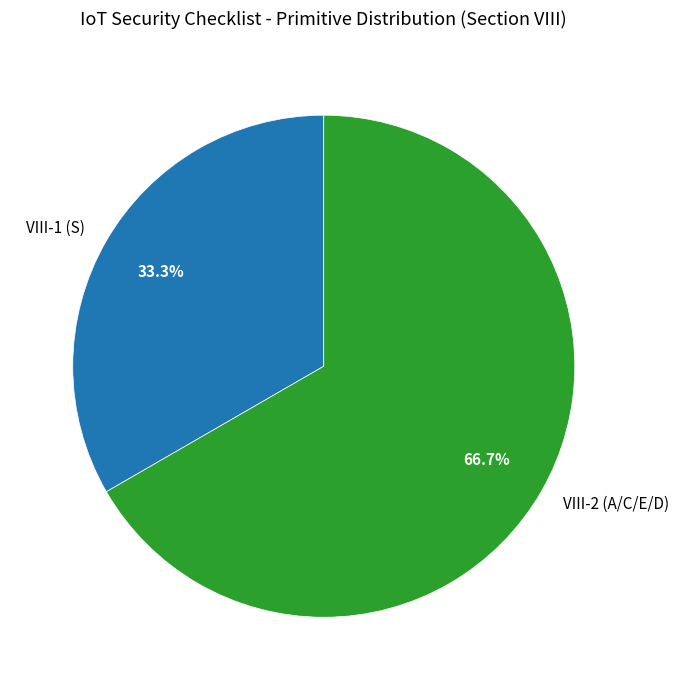

Approximately how many times larger is the value at VIII-2 (A/C/E/D) compared to VIII-1 (S)?

2.0